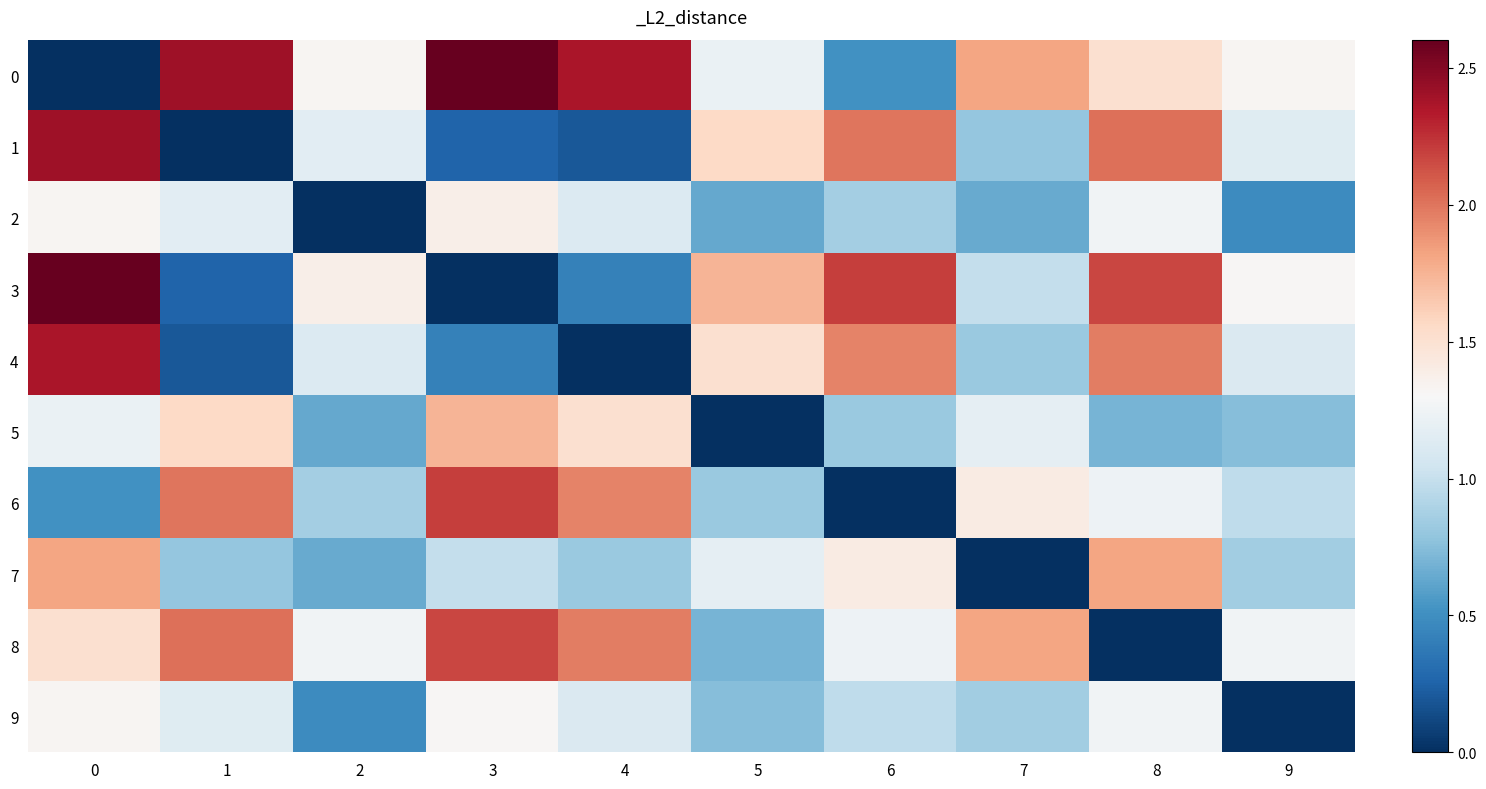

Rank the series by their maximum value, from highest to lowest.

0, 3, 1, 4, 6, 8, 7, 5, 2, 9